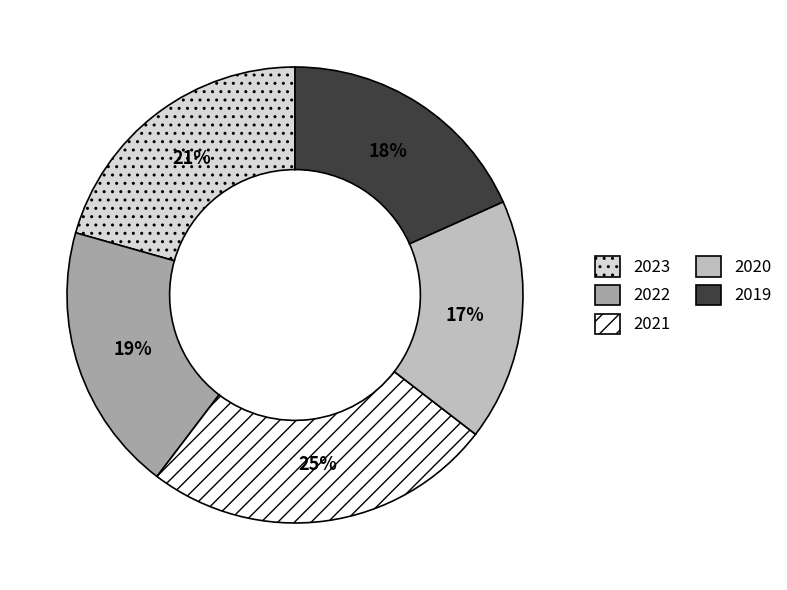

What percentage is the 2019 slice, to the nearest percent?

18%